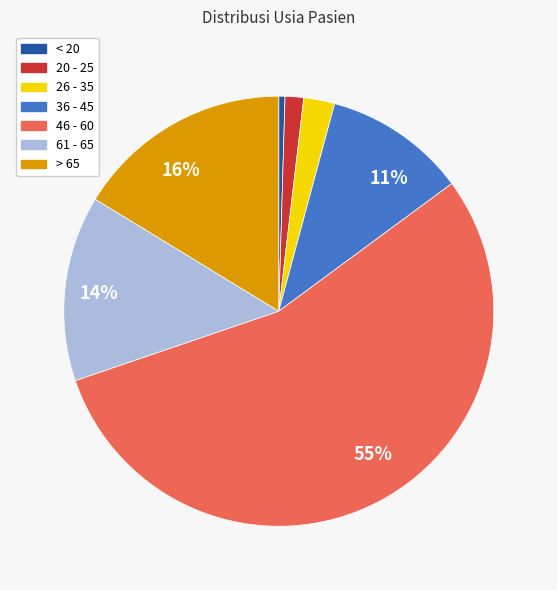

Does any single category account for the majority?

Yes